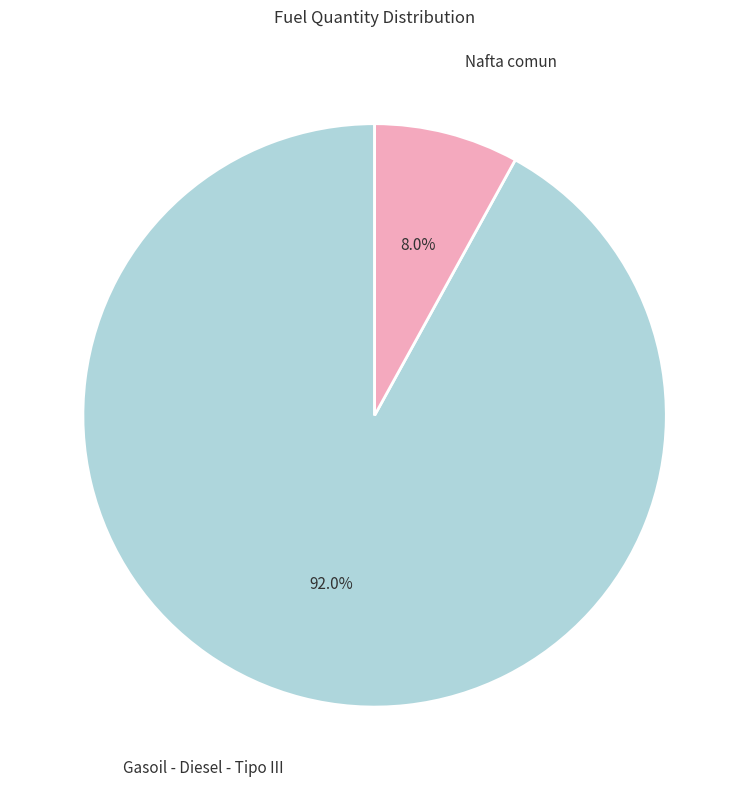

Approximately how many times larger is the value at Nafta comun compared to Gasoil - Diesel - Tipo III?

0.1